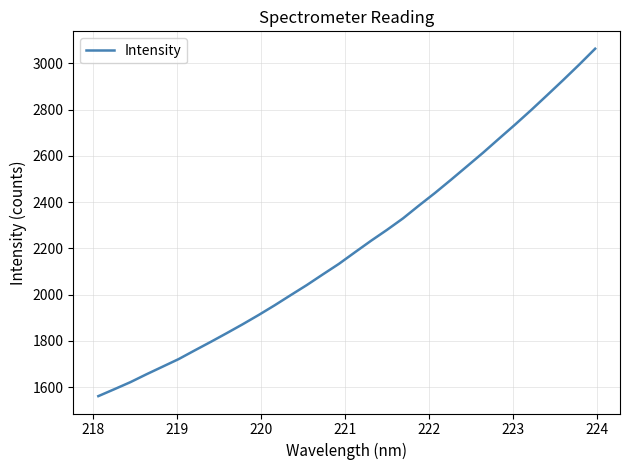

What is the maximum value shown in the chart?

3063.8